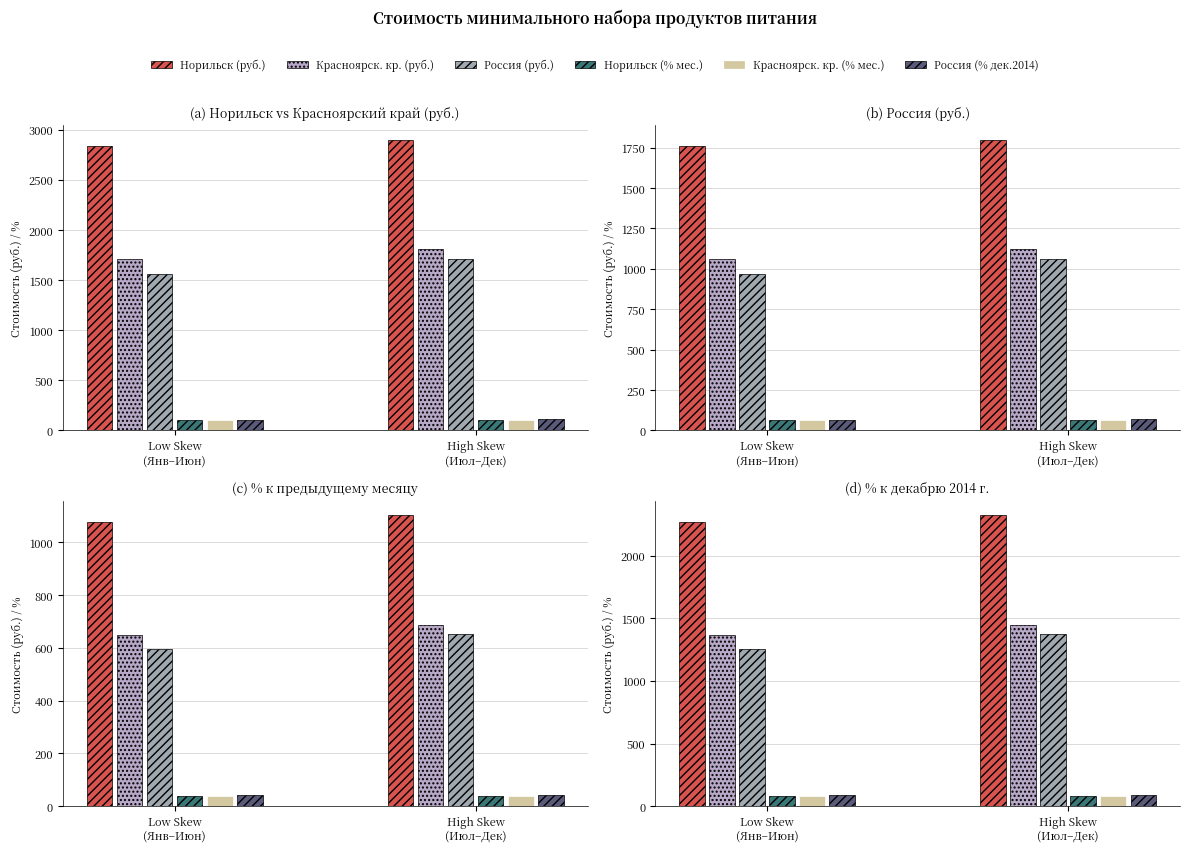

How many bars are there in total?

12